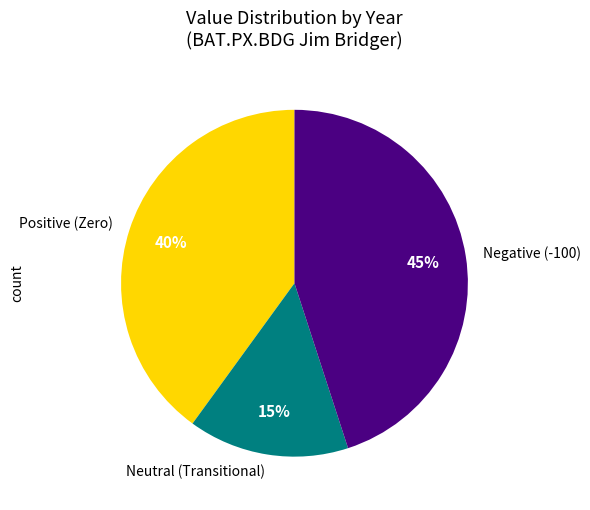

Rank the categories by value from lowest to highest.

Neutral (Transitional), Positive (Zero), Negative (-100)